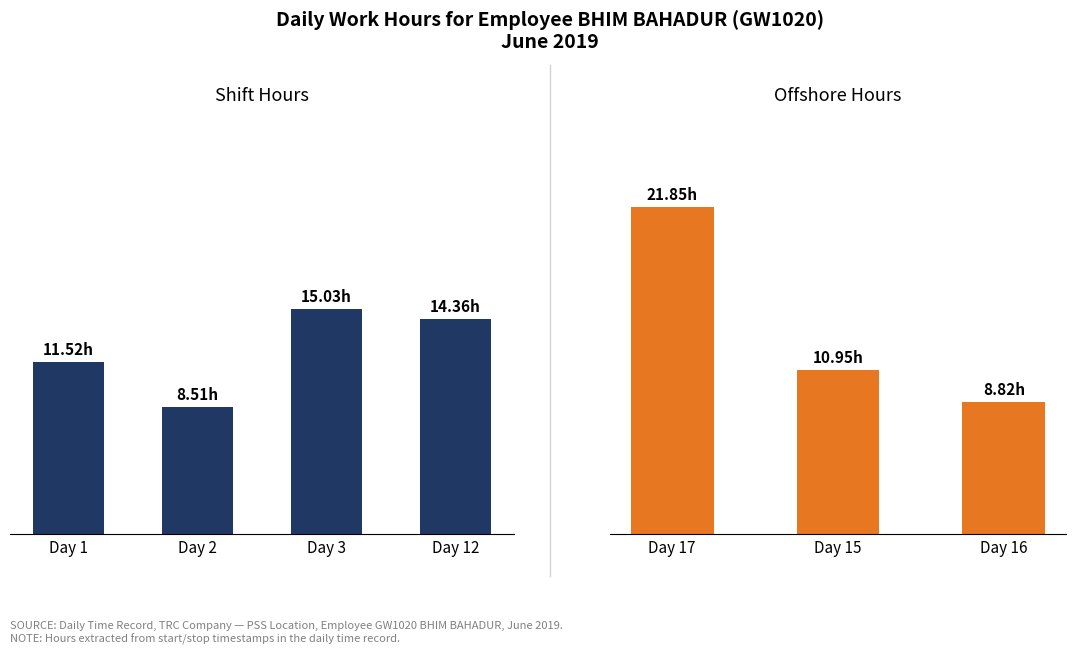

Which series has the largest range (max minus min)?

Offshore